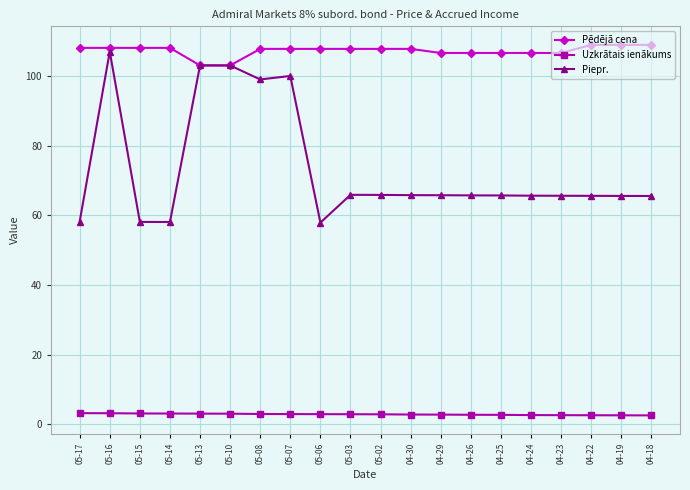

The Pēdējā cena series shows 108.9 at 04-19. True or false?

True